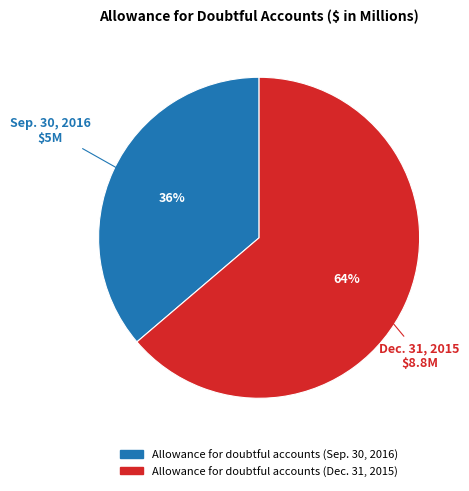

How many slices are in this pie chart?

2